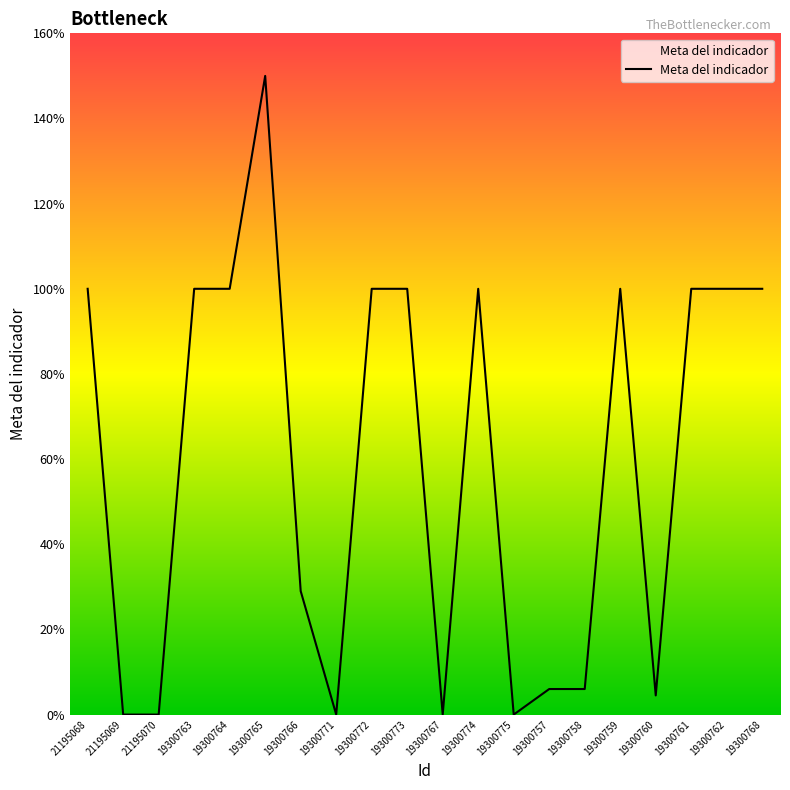

True or false: the data shows 163.0 at 19300761.

False